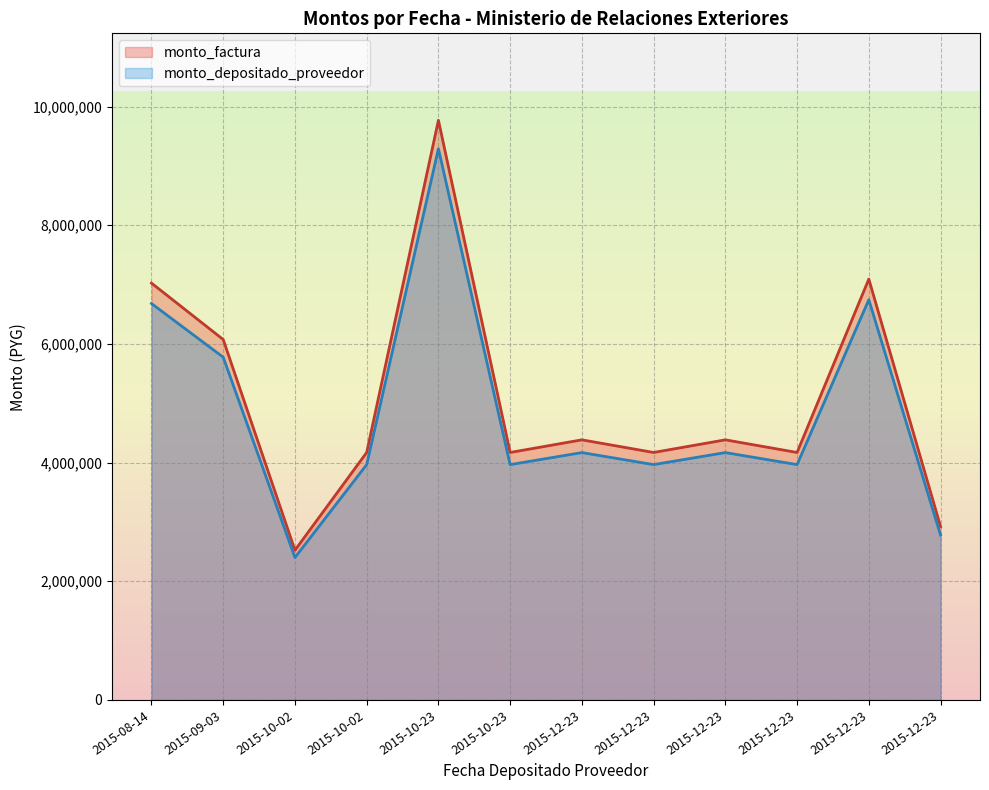

At how many categories does at least one series exceed 8675886?

1